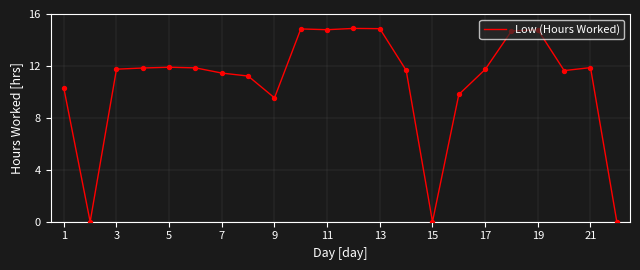

What is the difference between the maximum and minimum values?

14.9